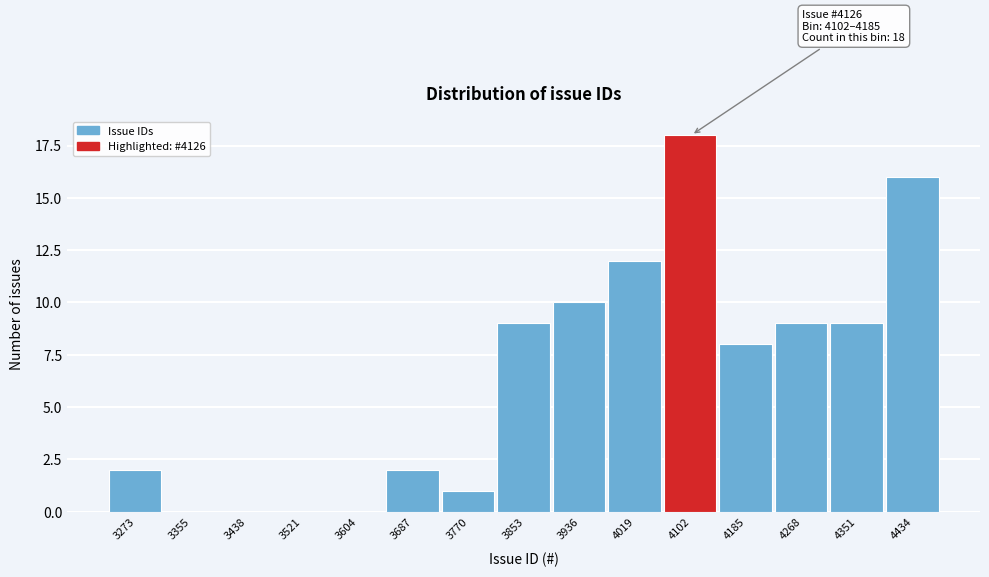

Reading left to right, list all the values displayed in this chart.

3273=2	3355=0	3438=0	3521=0	3604=0	3687=2	3770=1	3853=9	3936=10	4019=12	4102=18	4185=8	4268=9	4351=9	4434=16